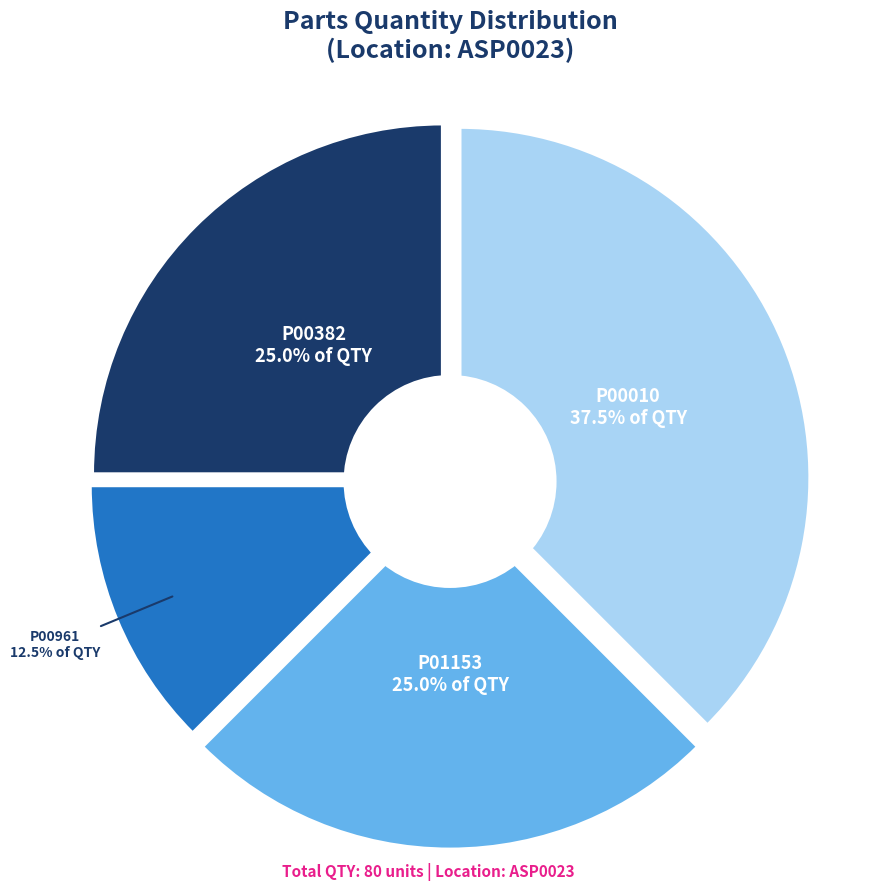

Which slice is the smallest?

P00961